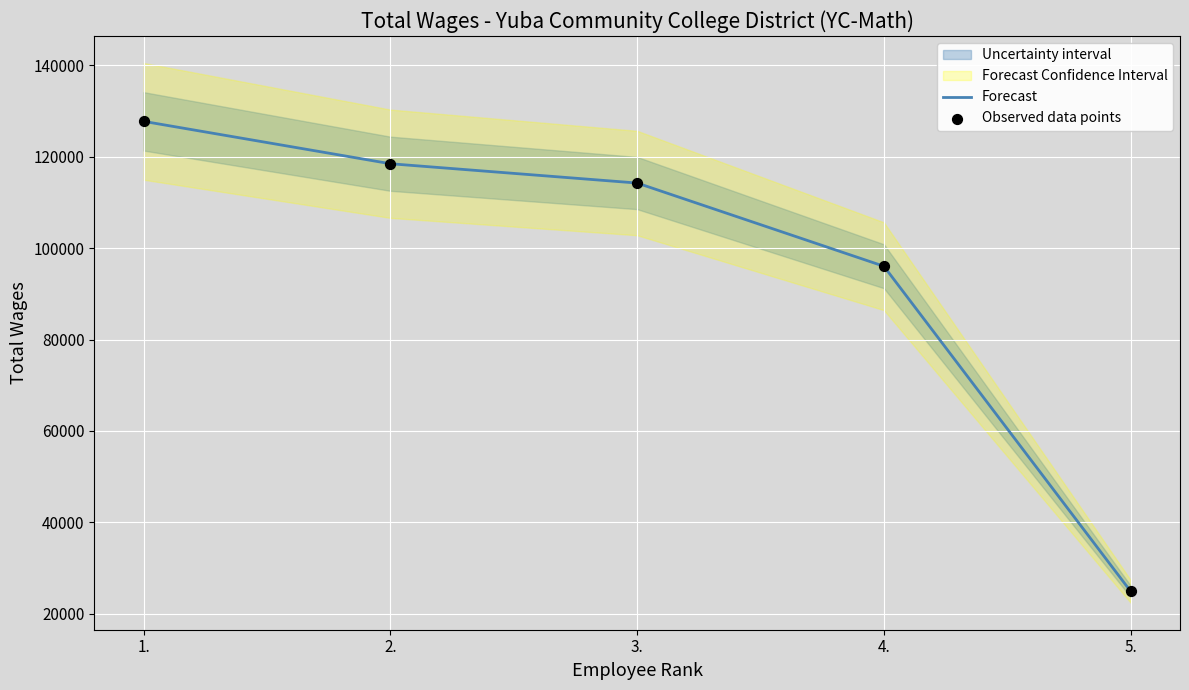

At which category is the sum across all series the highest?

1.